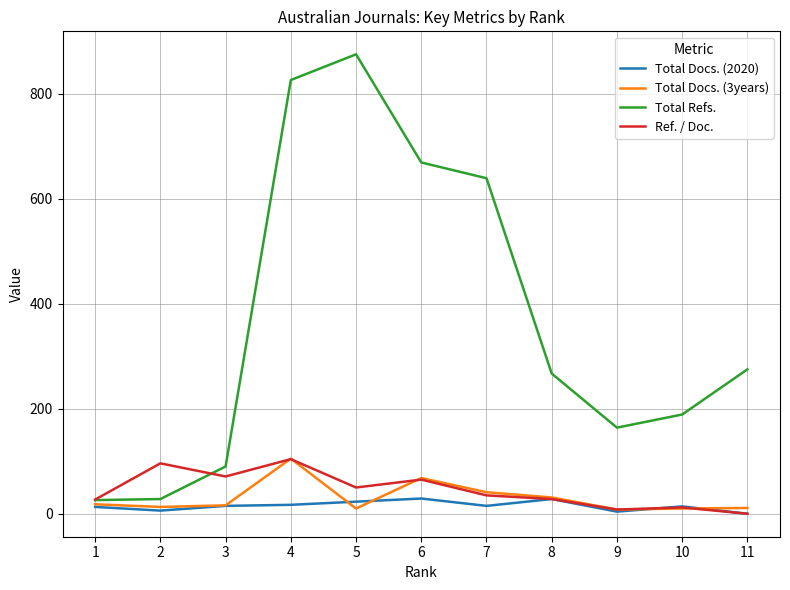

The value of Total Refs. at 3 is 90. True or false?

True